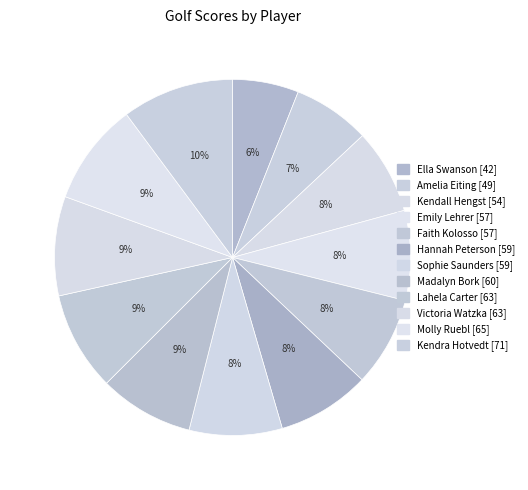

What is the largest slice in the pie chart?

Kendra Hotvedt